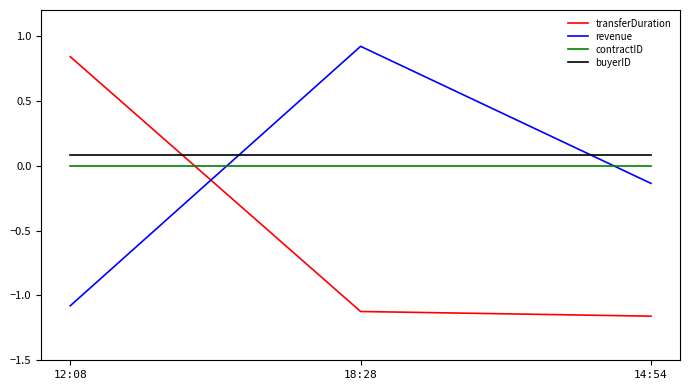

Which series has the largest total across all categories?

buyerID